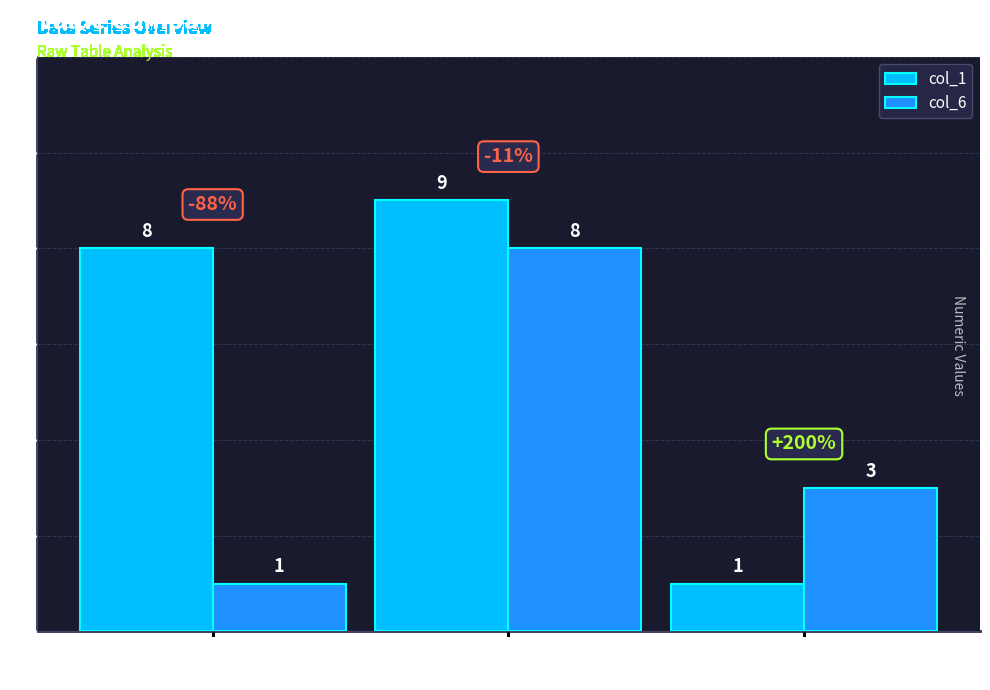

What are all the series names shown in the legend?

col_1, col_6